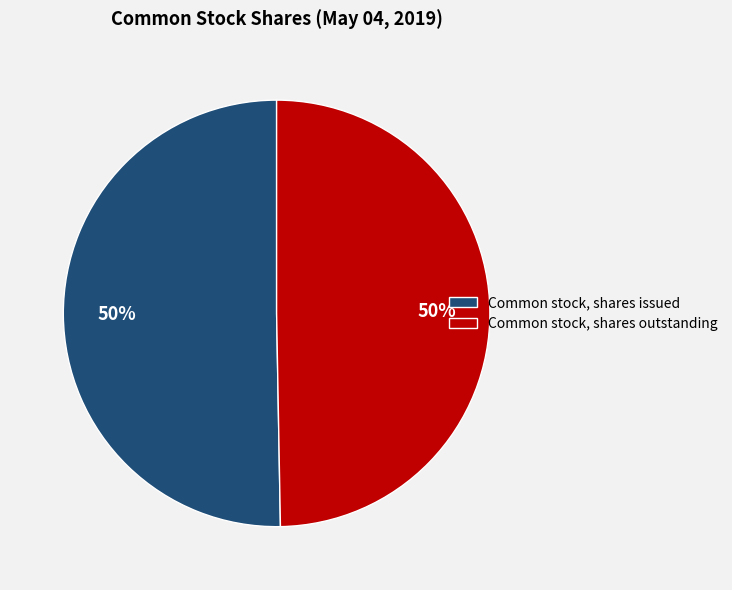

Approximately how many times larger is the value at Common stock, shares outstanding compared to Common stock, shares issued?

1.0